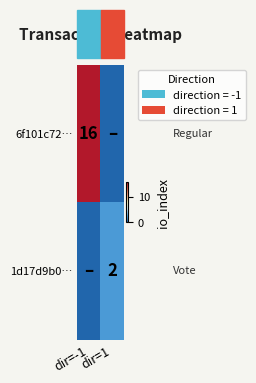

The value of 6f101c72… at dir=1 is -11. True or false?

False